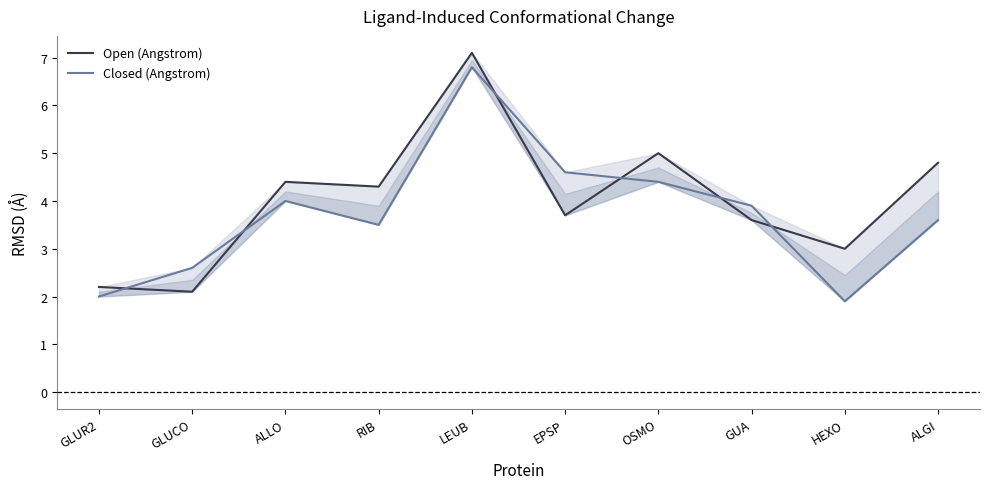

Rank the categories by Open (Angstrom) value from lowest to highest.

GLUCO, GLUR2, HEXO, GUA, EPSP, RIB, ALLO, ALGI, OSMO, LEUB